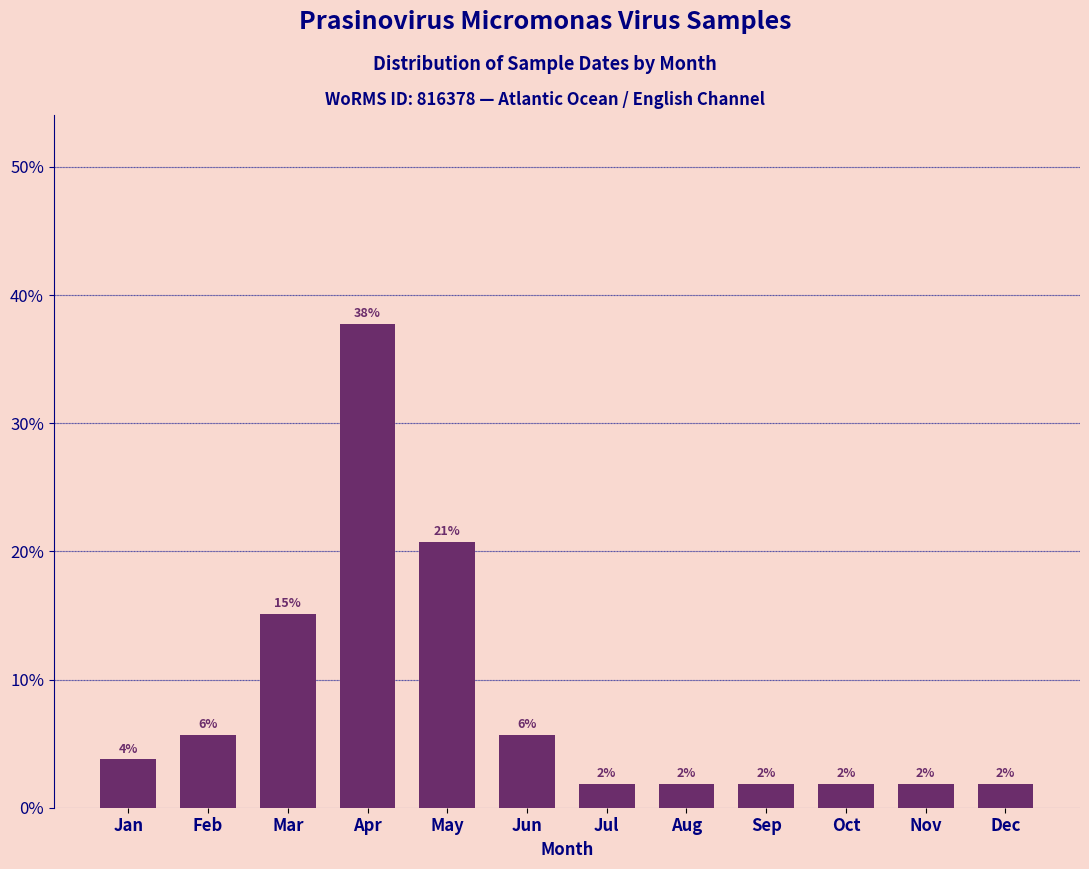

How many bars are there in total?

12